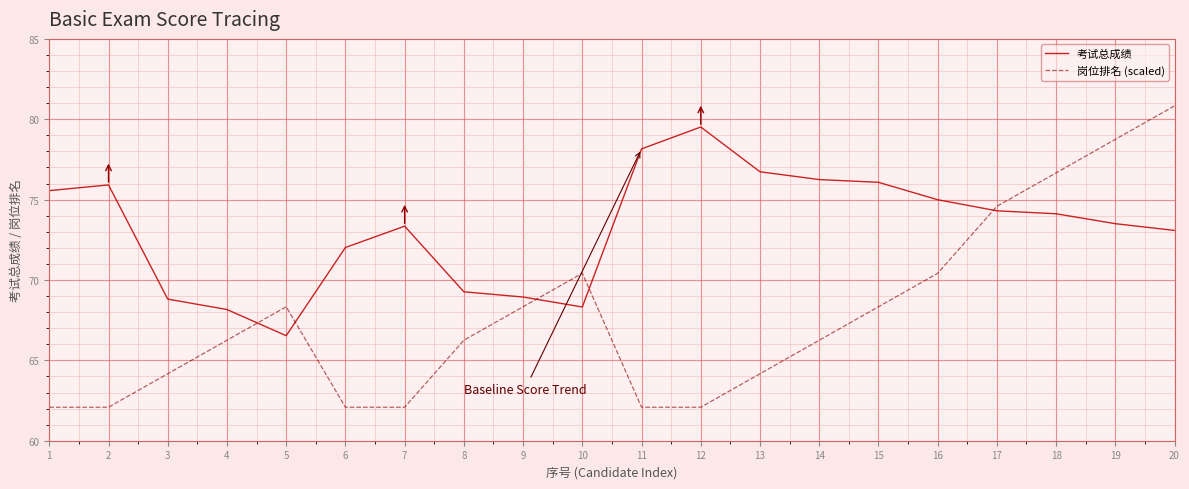

What is the highest value of the 岗位排名 (scaled) series?

80.8